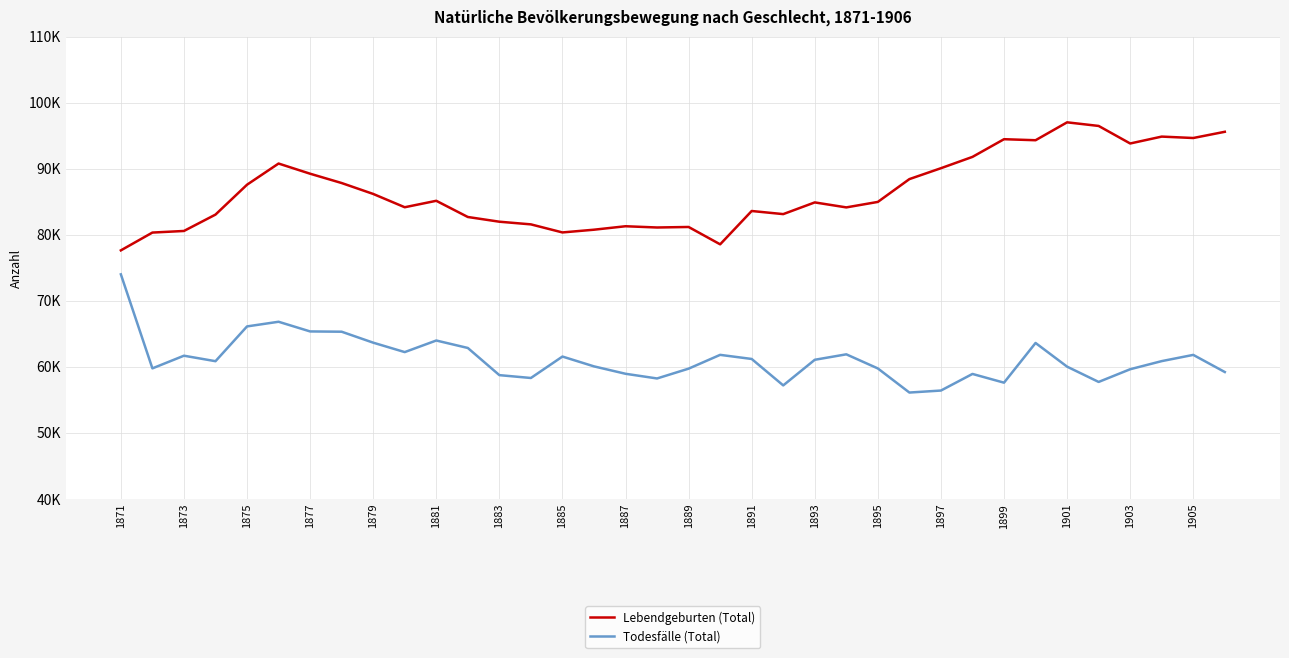

Rank the series by their average value, from lowest to highest.

Todesfälle (Total), Lebendgeburten (Total)